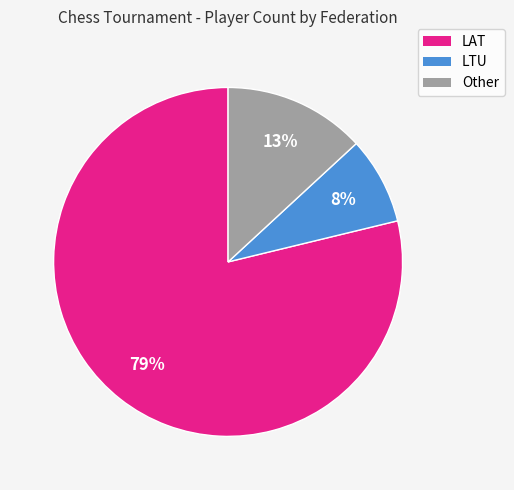

Rank the categories by value from lowest to highest.

LTU, Other, LAT